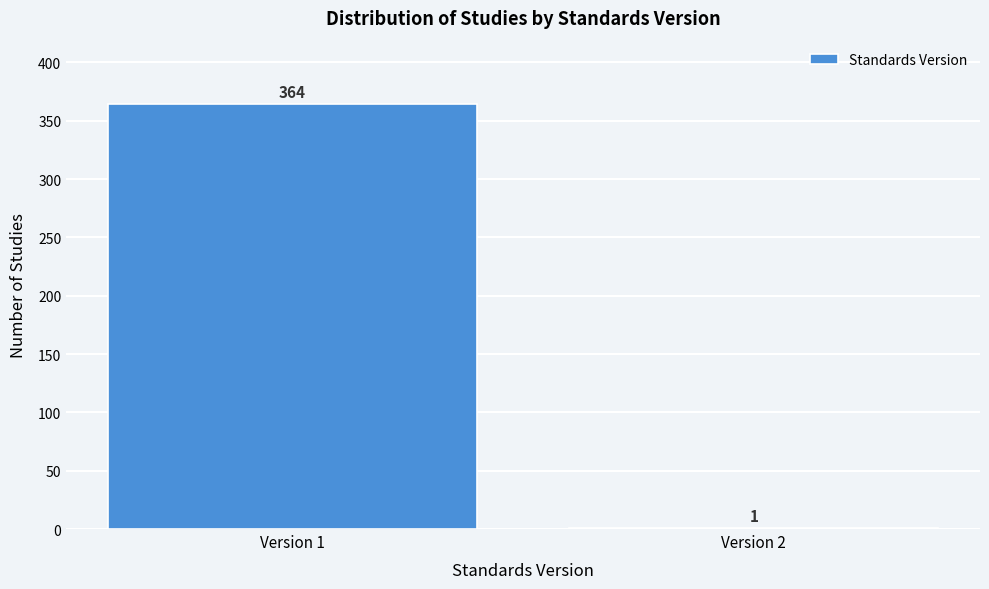

Reading left to right, what are all the values shown in this chart?

Version 1=364	Version 2=1